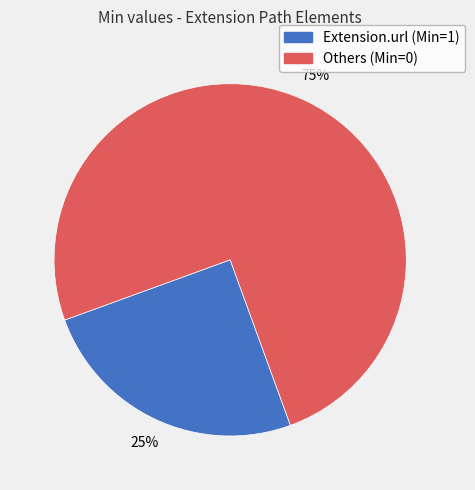

To the nearest percent, what is the difference between the largest and smallest slice percentages?

50%